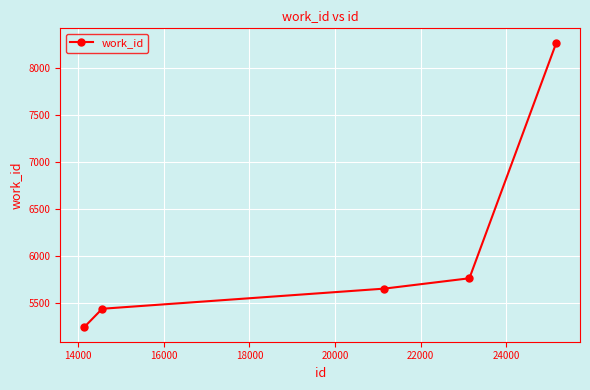

What is the smallest value displayed?

5244